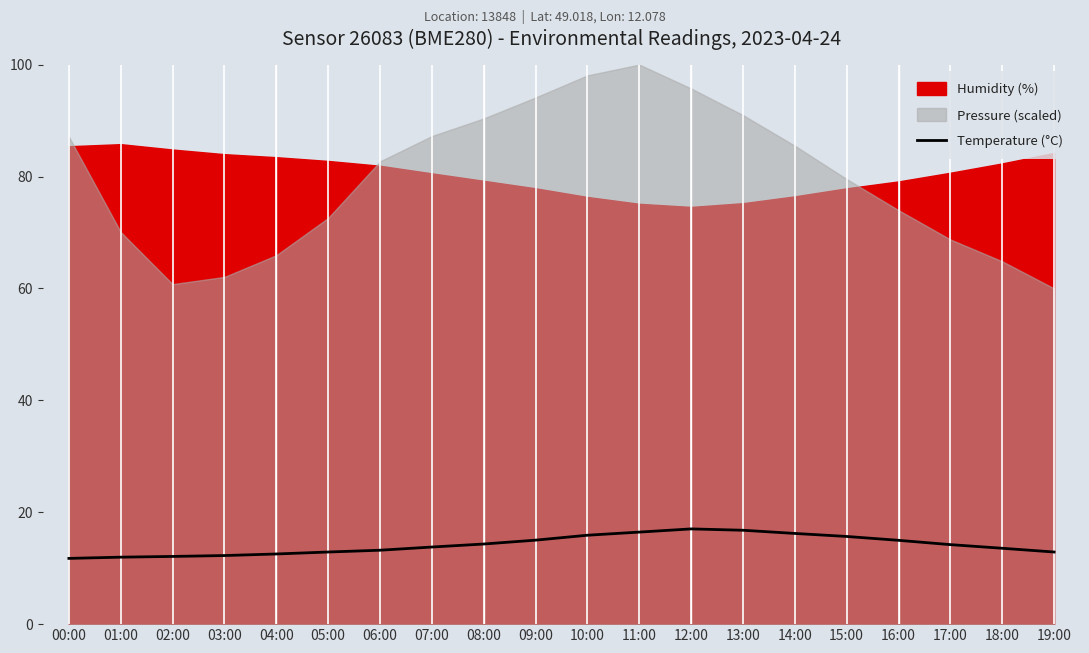

Is it true that the value at 14:00 is 16.2?

True